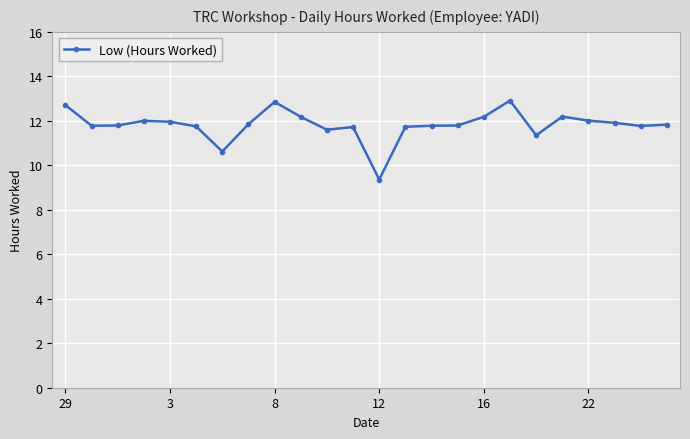

True or false: there are more than 1 points higher than both neighbors.

True